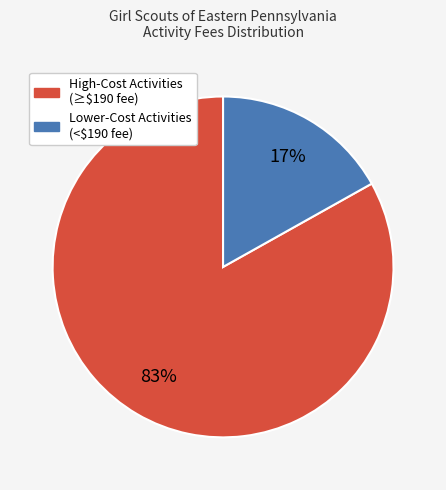

To the nearest percent, what is the difference between the largest and smallest slice percentages?

66%